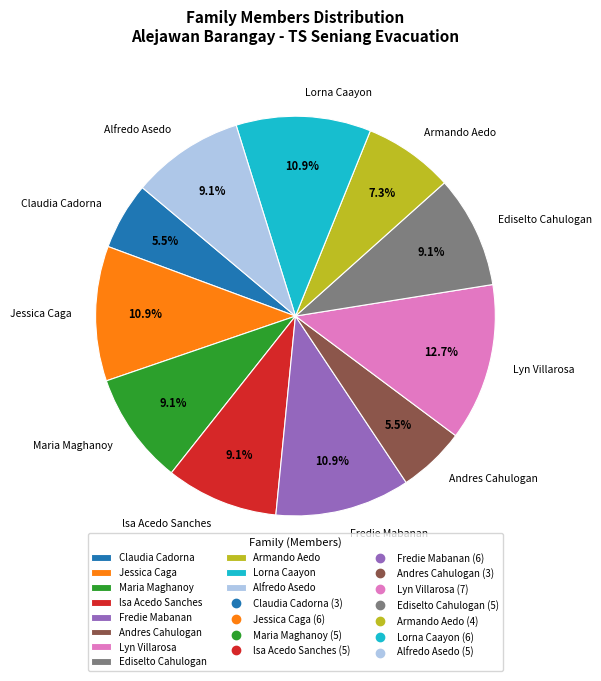

Between Lorna Caayon and Armando Aedo, which is larger?

Lorna Caayon